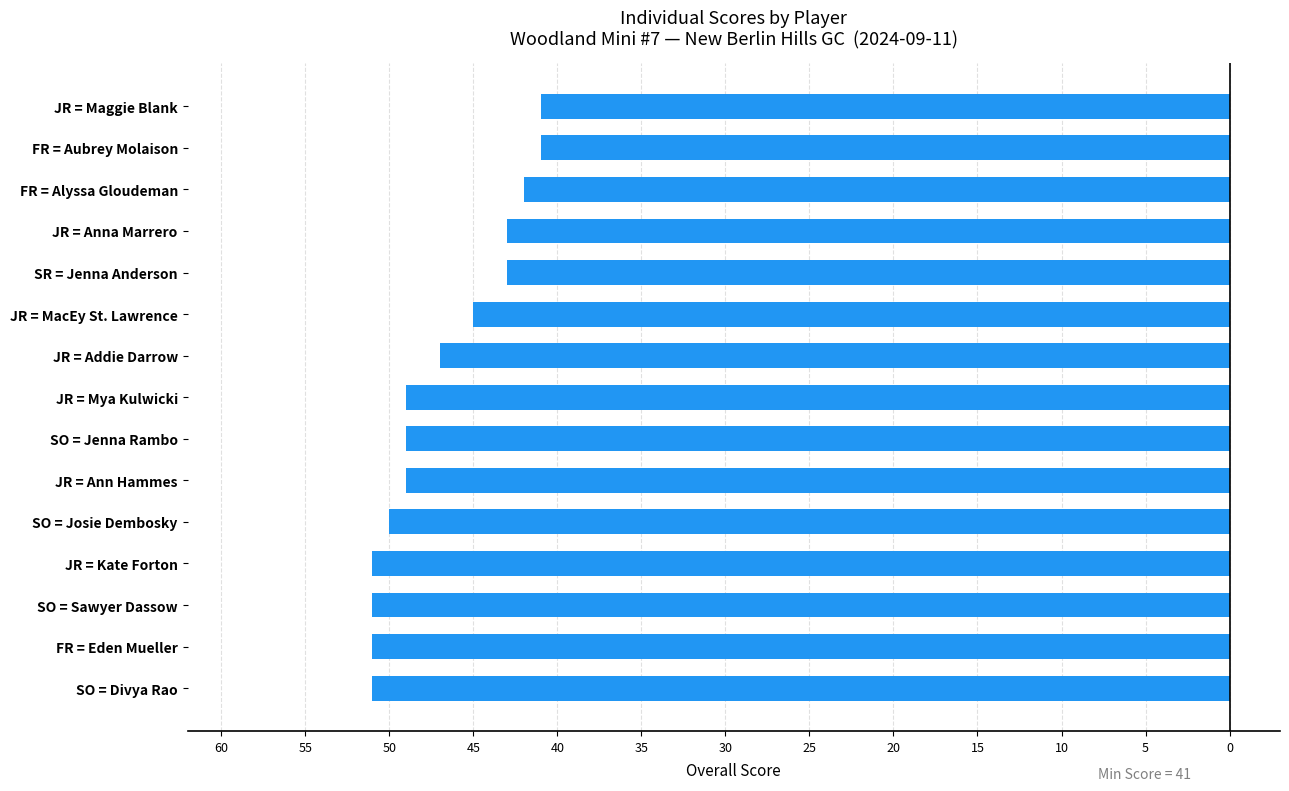

Does the chart contain stacked bars?

No